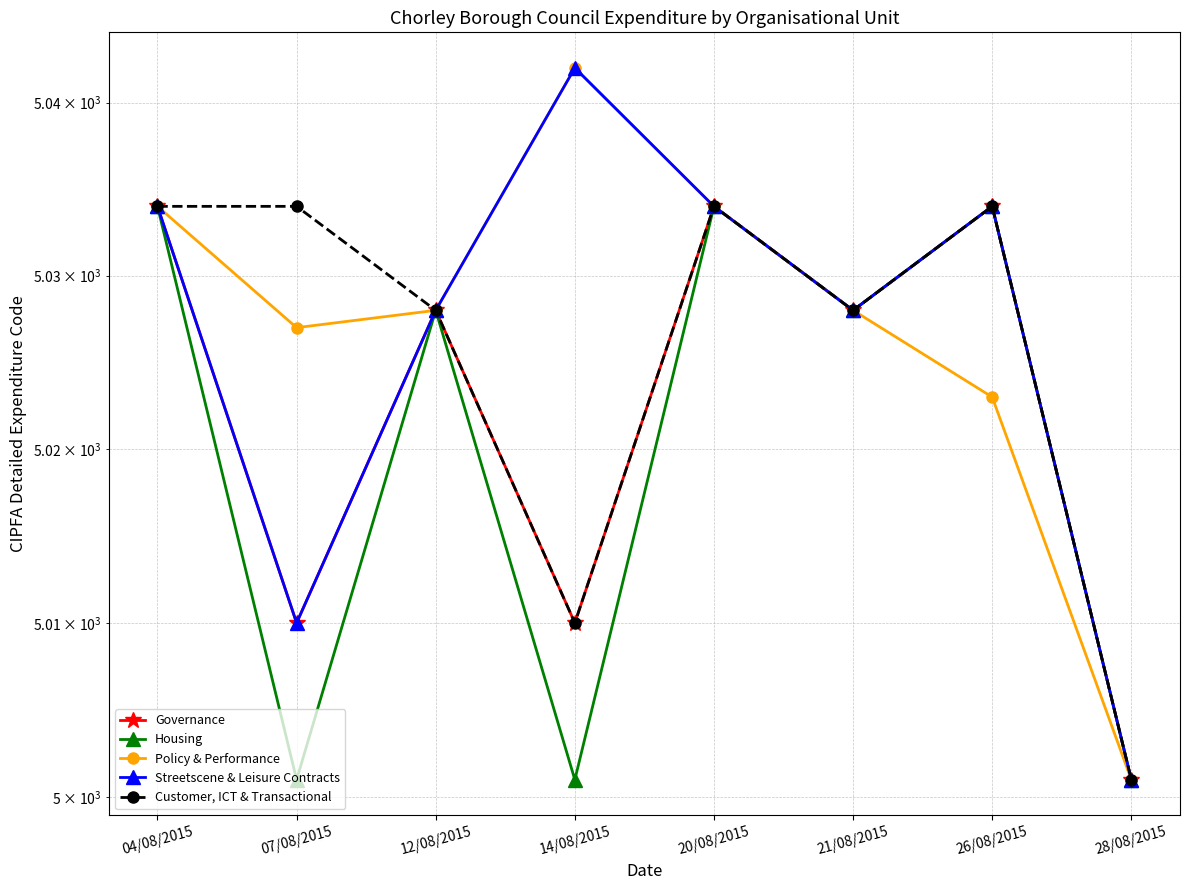

At which category is the sum across all series the highest?

04/08/2015